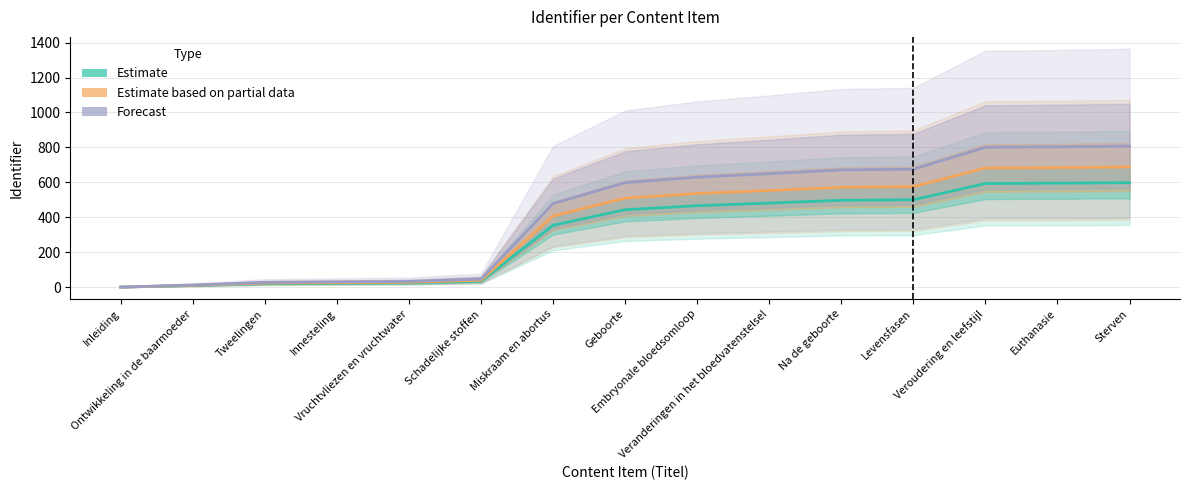

Rank the series at Vruchtvliezen en vruchtwater from highest to lowest value.

Forecast, Estimate based on partial data, Estimate